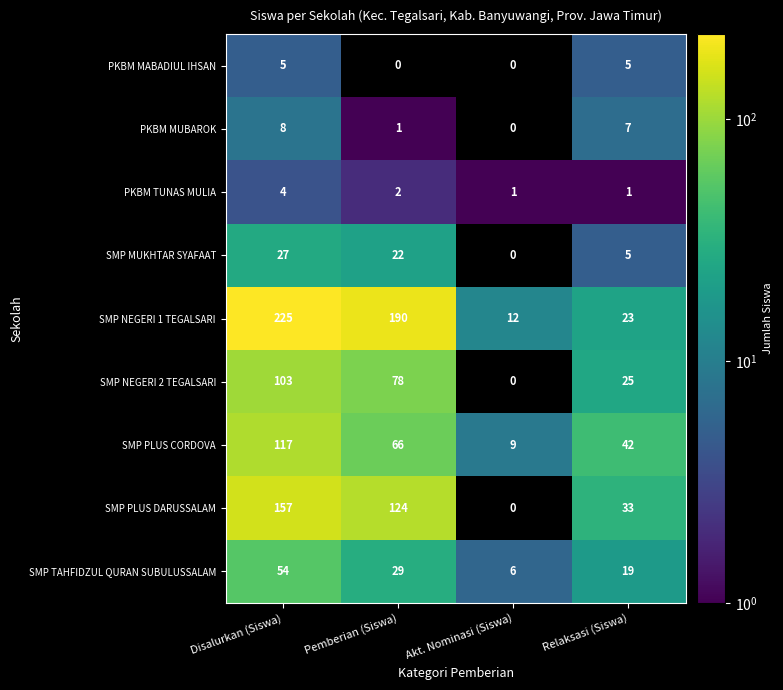

What is the approximate value of PKBM TUNAS MULIA at Disalurkan (Siswa)?

4